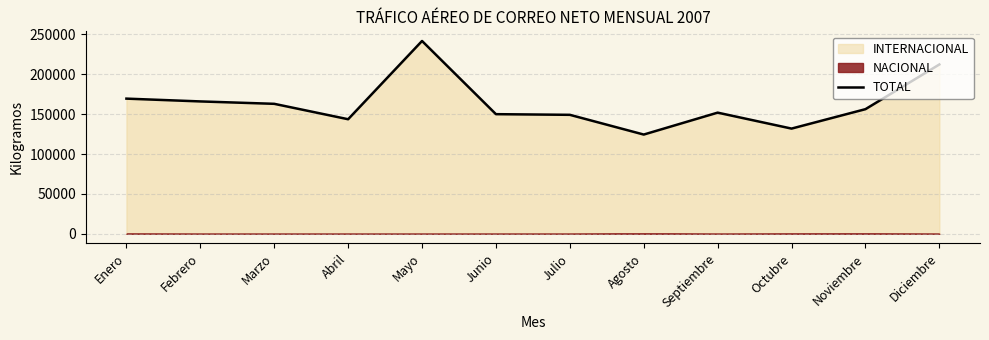

Approximately how many times larger is the value at Septiembre compared to Octubre?

1.2